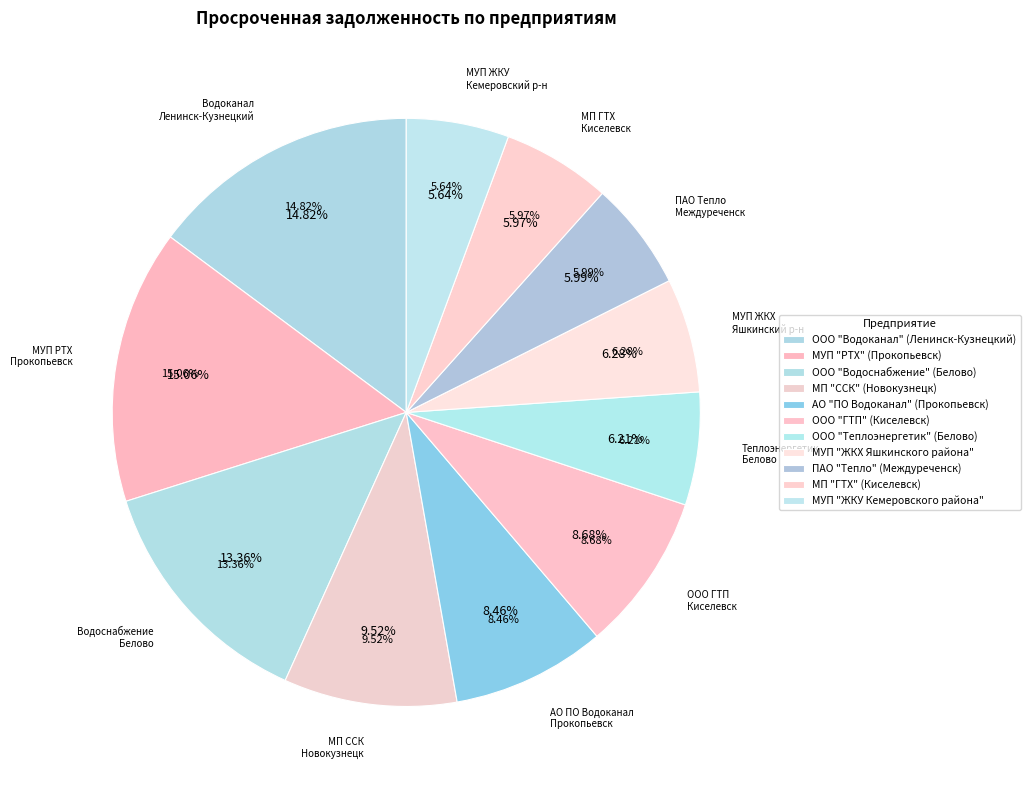

What percentage do МП "ССК" (Новокузнецк) and ПАО "Тепло" (Междуреченск) together represent?

15.5%